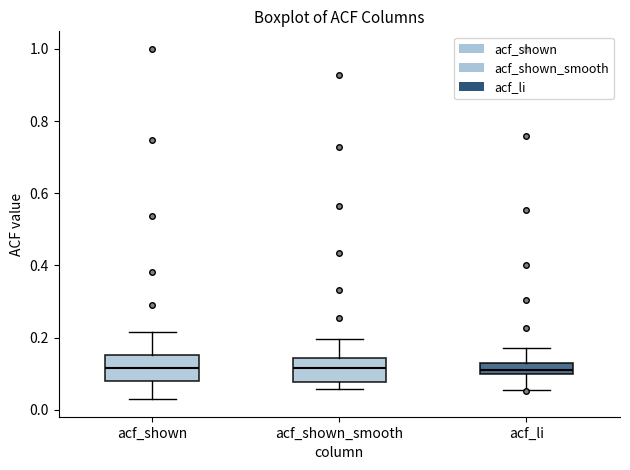

Reading left to right, read every box against the y-axis: the position of its median line, the range the box covers, and the ends of its whiskers. The values are not printed on the chart, so give them approximately, as read against the axis.

acf_shown: median 0.12, box 0.08 to 0.16, whiskers 0.02 to 0.22
acf_shown_smooth: median 0.12, box 0.08 to 0.14, whiskers 0.06 to 0.20
acf_li: median 0.10 (inside the box), box 0.10 to 0.12, whiskers 0.06 to 0.18